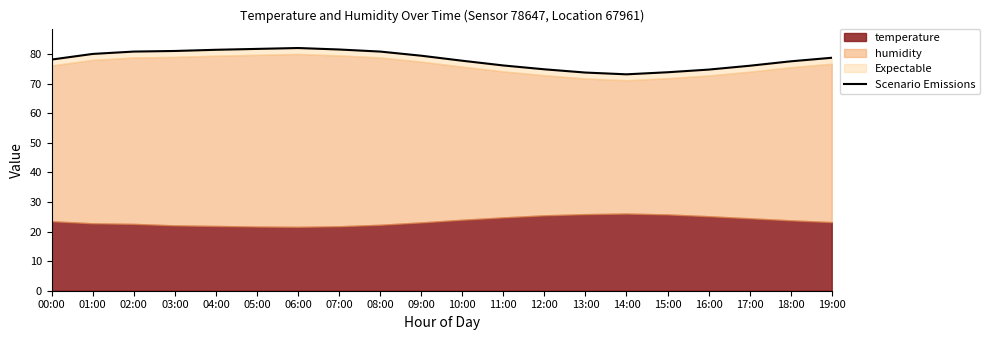

Which has a higher value, 03:00 or 19:00?

03:00